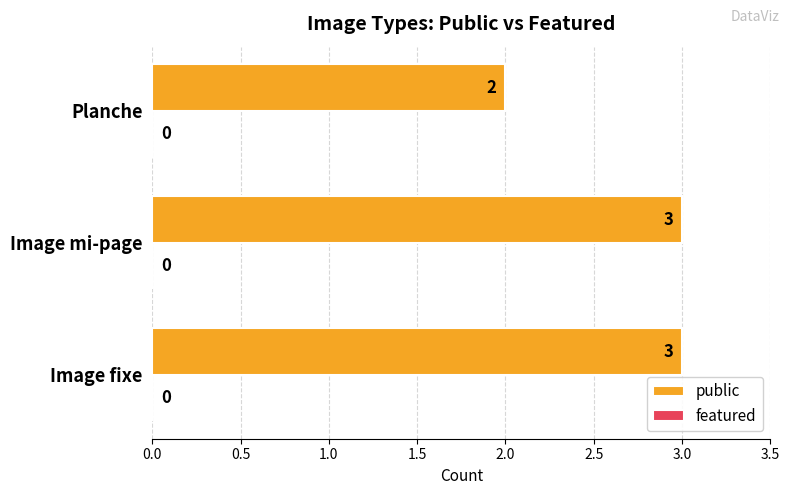

Where is the data nearest to the value 2?

Planche